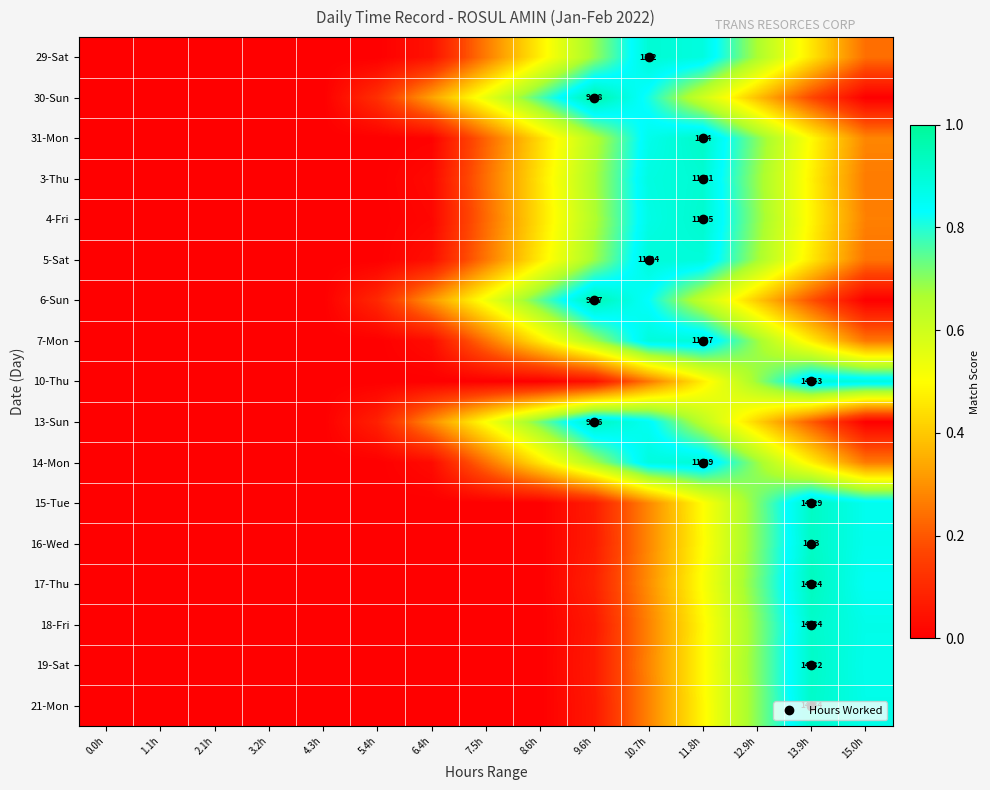

The value of 14-Mon at 0.0h is 0.0. True or false?

True